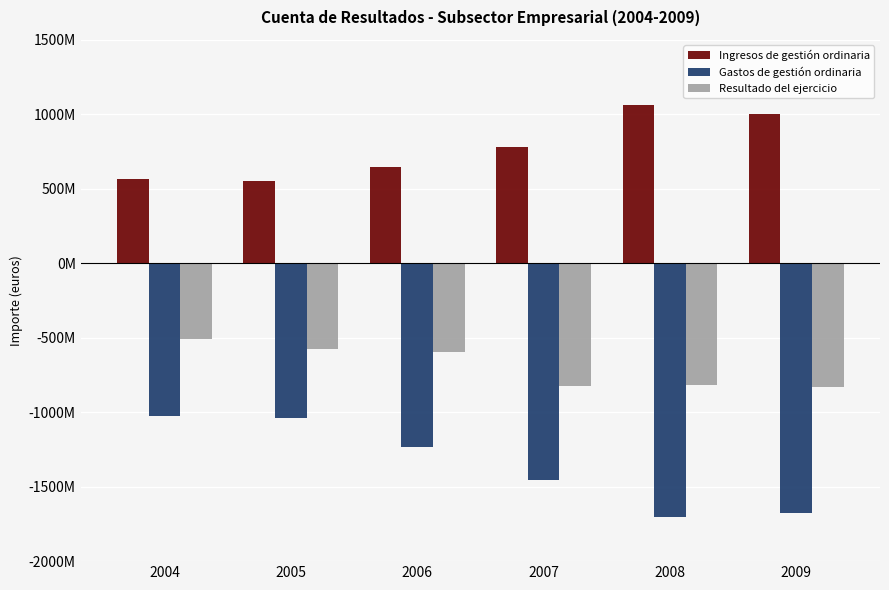

What are all the series names shown in the legend?

Ingresos de gestión ordinaria, Gastos de gestión ordinaria, Resultado del ejercicio